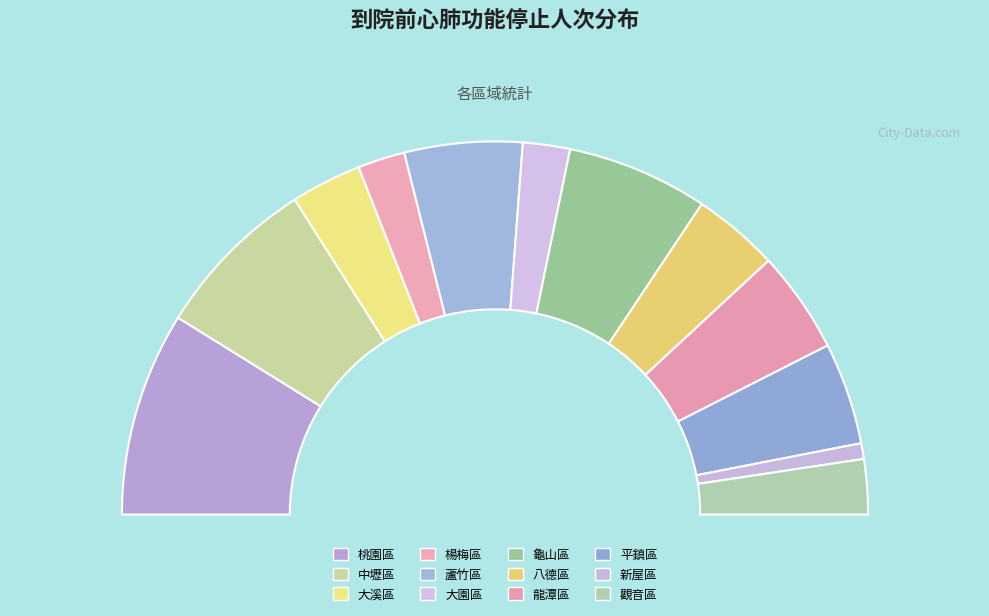

Is 楊梅區 the majority of the pie?

No